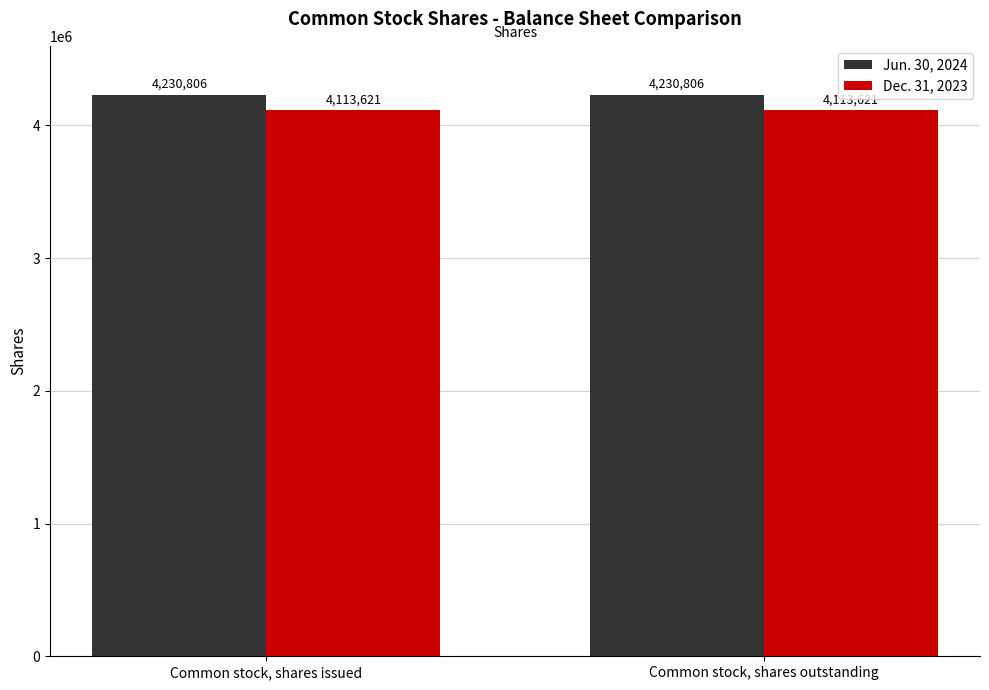

What is the smallest value displayed?

4113621